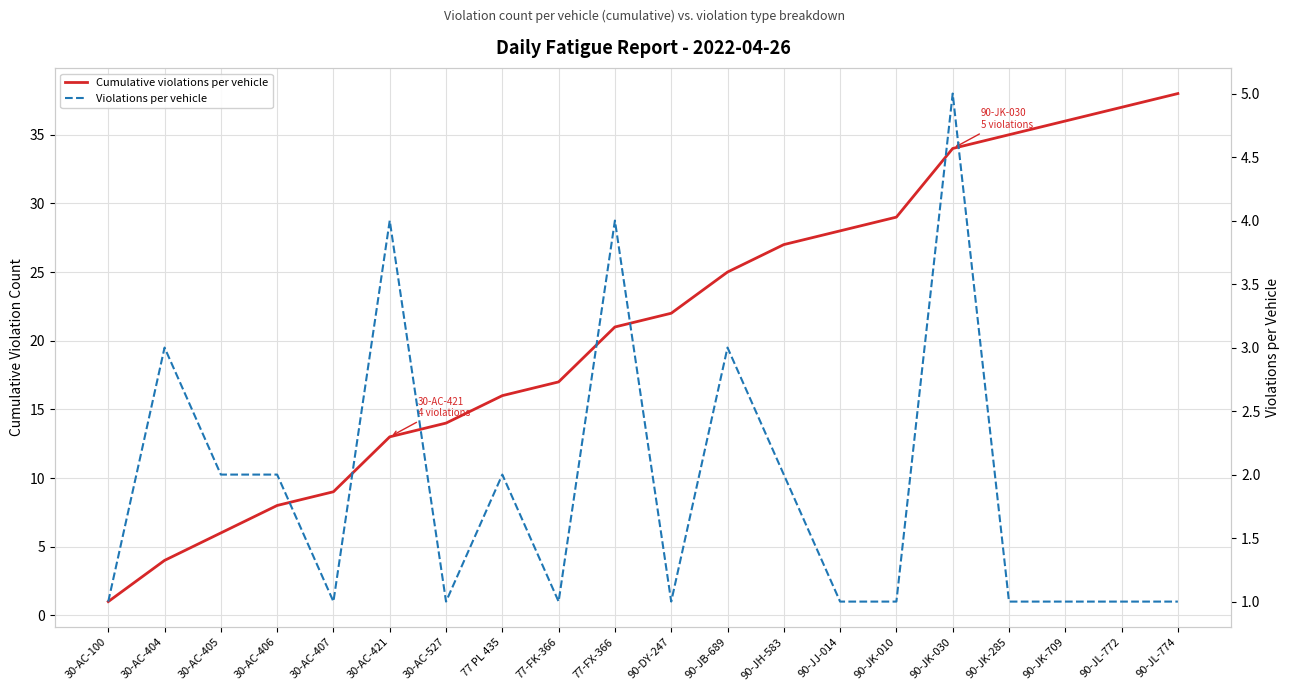

What is the value of the Cumulative violations per vehicle point at the 4th from the left?

8